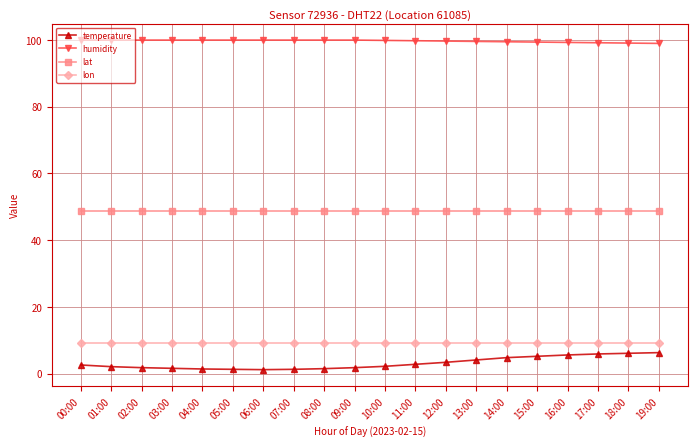

True or false: humidity and temperature intersect in this chart.

False